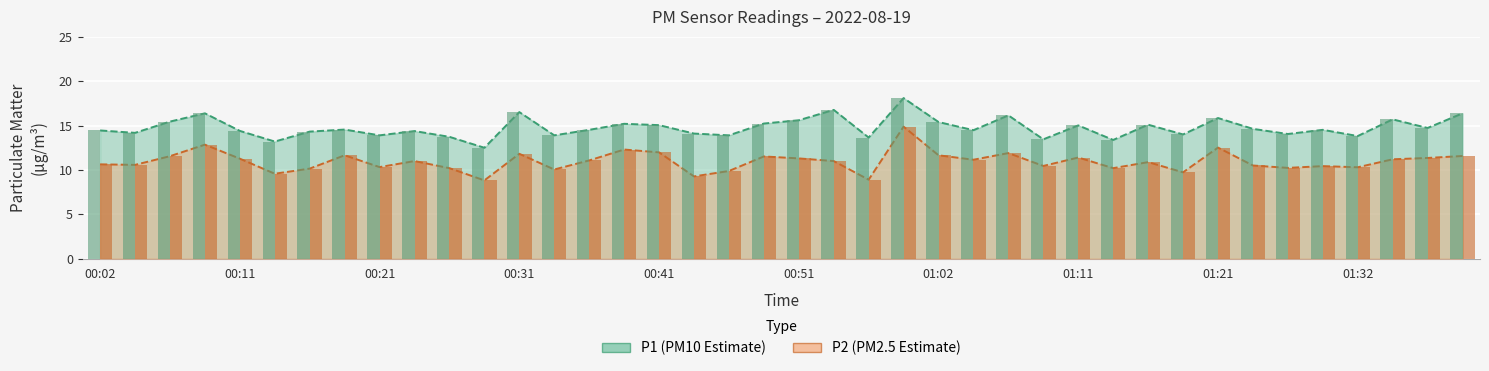

What is the value of the P2 bar at the 2nd from the left?

10.6